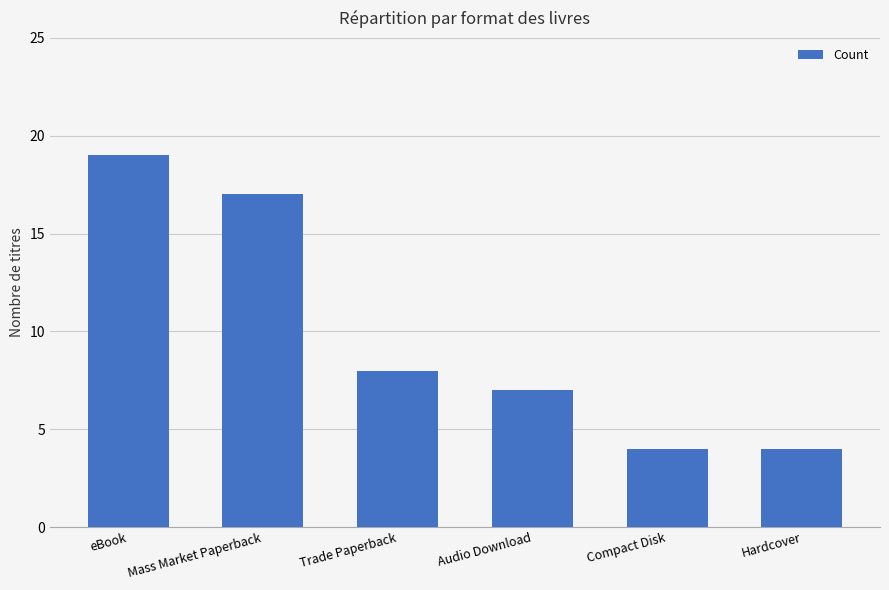

What position from the right is eBook?

6